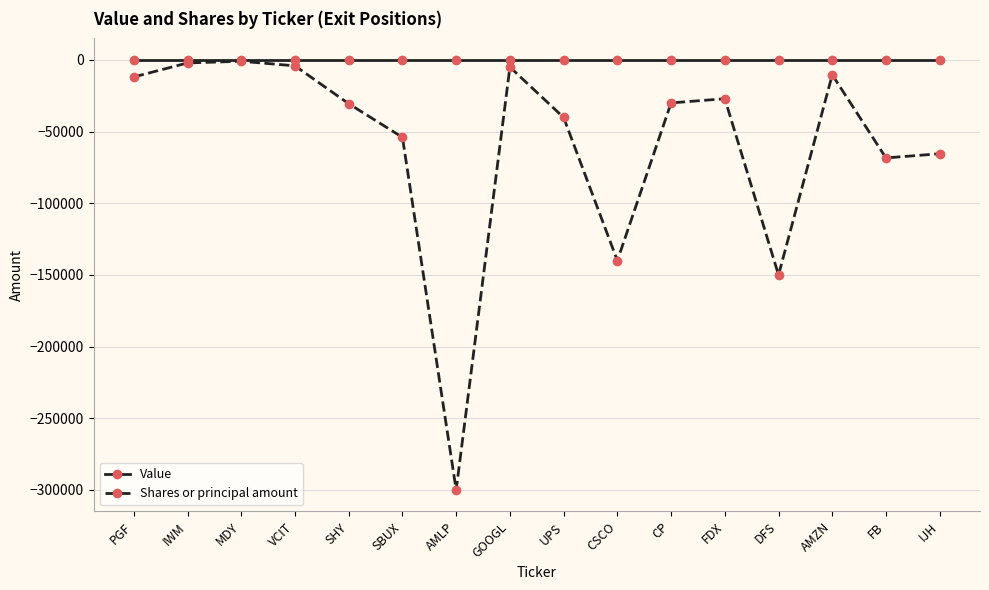

What are all the series names shown in the legend?

Value, Shares or principal amount